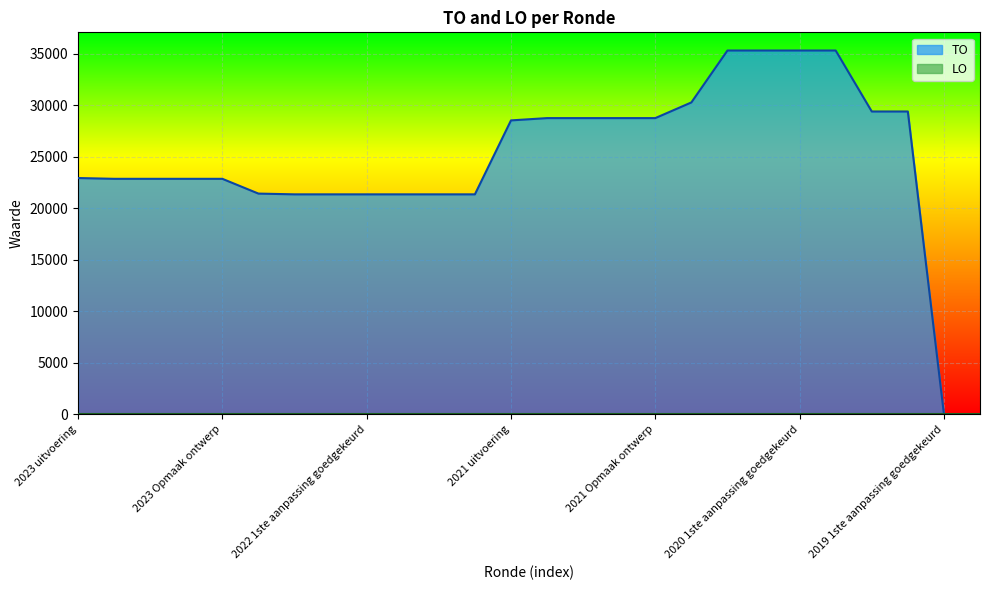

Read the value at 2023 1ste aanpassing goedgekeurd, to the nearest 50.

22850